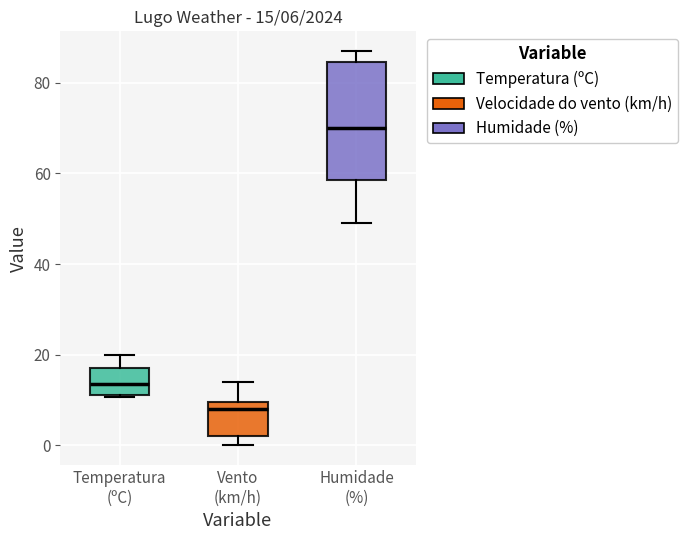

Comparing the boxes themselves (not the whiskers), which one is the tallest?

Humidade (%)